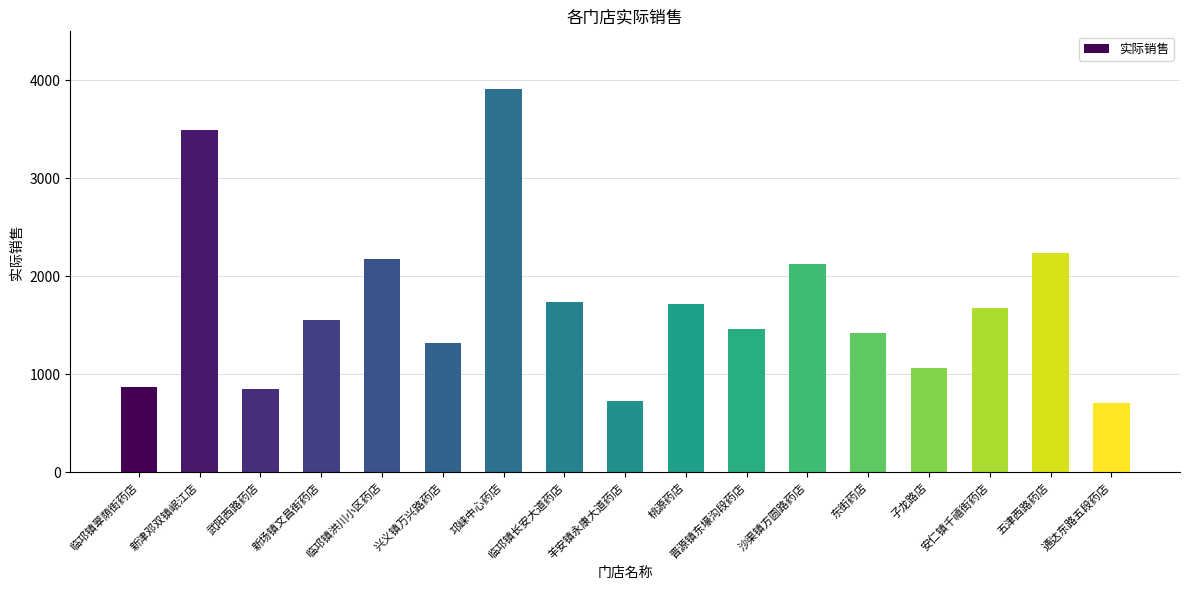

Where does the data first go above 1553?

新津邓双镇岷江店